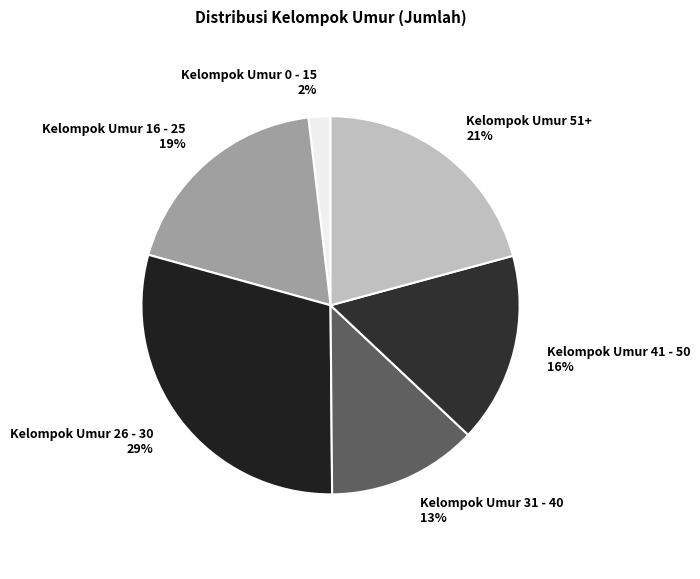

To the nearest percent, what percentage of the pie is Kelompok Umur 0 - 15?

2%